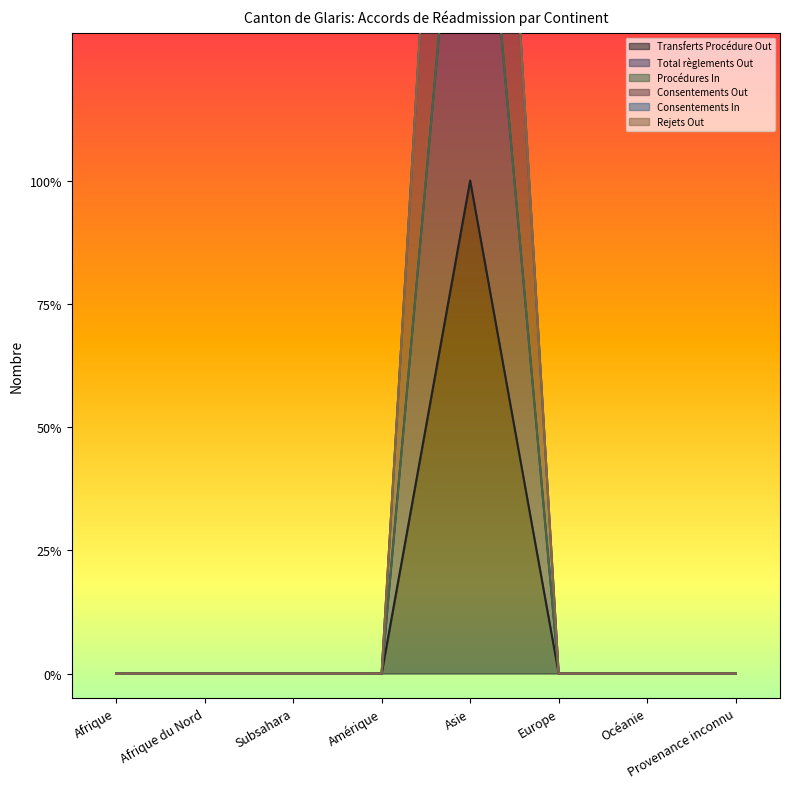

At how many categories does at least one series exceed 1?

1